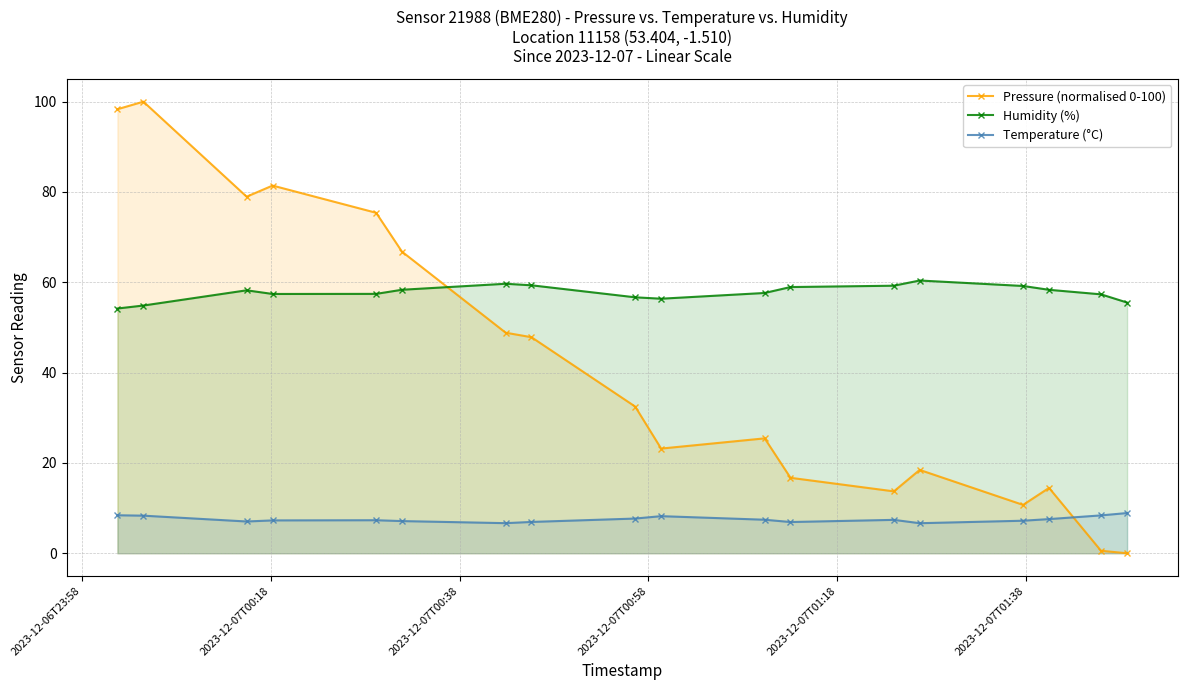

What is the maximum value shown in the chart?

100.0